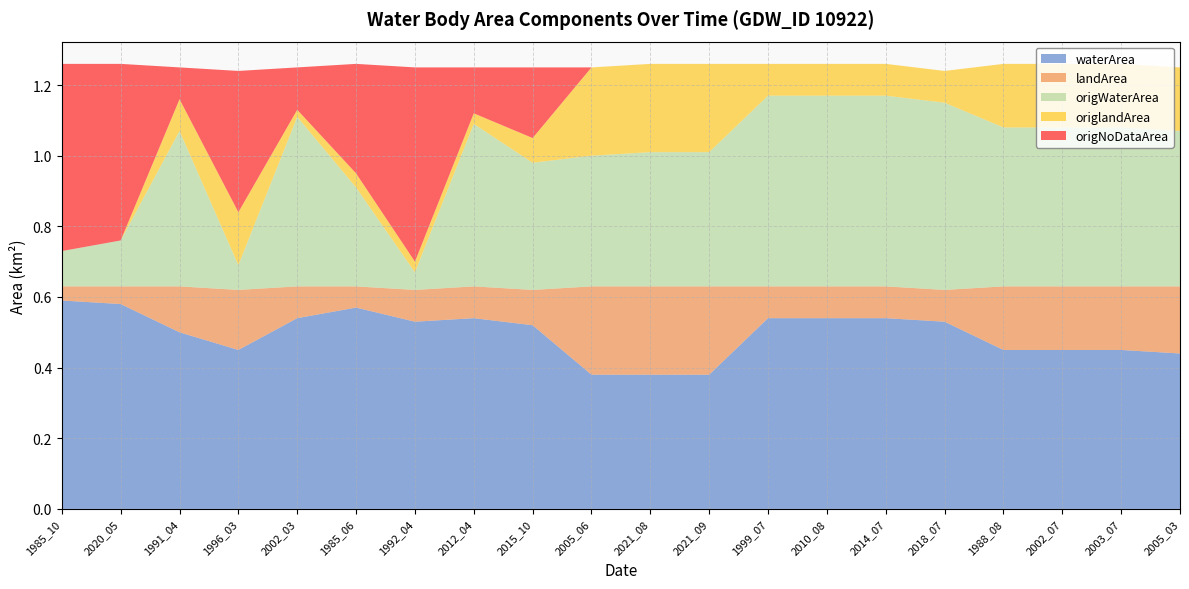

Reading left to right, extract all data points from this chart.

waterArea: 1985_10=0.6	2020_05=0.6	1991_04=0.5	1996_03=0.5	2002_03=0.5	1985_06=0.6	1992_04=0.5	2012_04=0.5	2015_10=0.5	2005_06=0.4	2021_08=0.4	2021_09=0.4	1999_07=0.5	2010_08=0.5	2014_07=0.5	2018_07=0.5	1988_08=0.5	2002_07=0.5	2003_07=0.5	2005_03=0.4
landArea: 1985_10=0.0	2020_05=0.1	1991_04=0.1	1996_03=0.2	2002_03=0.1	1985_06=0.1	1992_04=0.1	2012_04=0.1	2015_10=0.1	2005_06=0.2	2021_08=0.2	2021_09=0.2	1999_07=0.1	2010_08=0.1	2014_07=0.1	2018_07=0.1	1988_08=0.2	2002_07=0.2	2003_07=0.2	2005_03=0.2
origWaterArea: 1985_10=0.1	2020_05=0.1	1991_04=0.4	1996_03=0.1	2002_03=0.5	1985_06=0.3	1992_04=0.1	2012_04=0.5	2015_10=0.4	2005_06=0.4	2021_08=0.4	2021_09=0.4	1999_07=0.5	2010_08=0.5	2014_07=0.5	2018_07=0.5	1988_08=0.5	2002_07=0.5	2003_07=0.5	2005_03=0.4
origlandArea: 1985_10=0.0	2020_05=0.0	1991_04=0.1	1996_03=0.1	2002_03=0.0	1985_06=0.0	1992_04=0.0	2012_04=0.0	2015_10=0.1	2005_06=0.2	2021_08=0.2	2021_09=0.2	1999_07=0.1	2010_08=0.1	2014_07=0.1	2018_07=0.1	1988_08=0.2	2002_07=0.2	2003_07=0.2	2005_03=0.2
origNoDataArea: 1985_10=0.5	2020_05=0.5	1991_04=0.1	1996_03=0.4	2002_03=0.1	1985_06=0.3	1992_04=0.6	2012_04=0.1	2015_10=0.2	2005_06=0.0	2021_08=0.0	2021_09=0.0	1999_07=0.0	2010_08=0.0	2014_07=0.0	2018_07=0.0	1988_08=0.0	2002_07=0.0	2003_07=0.0	2005_03=0.0